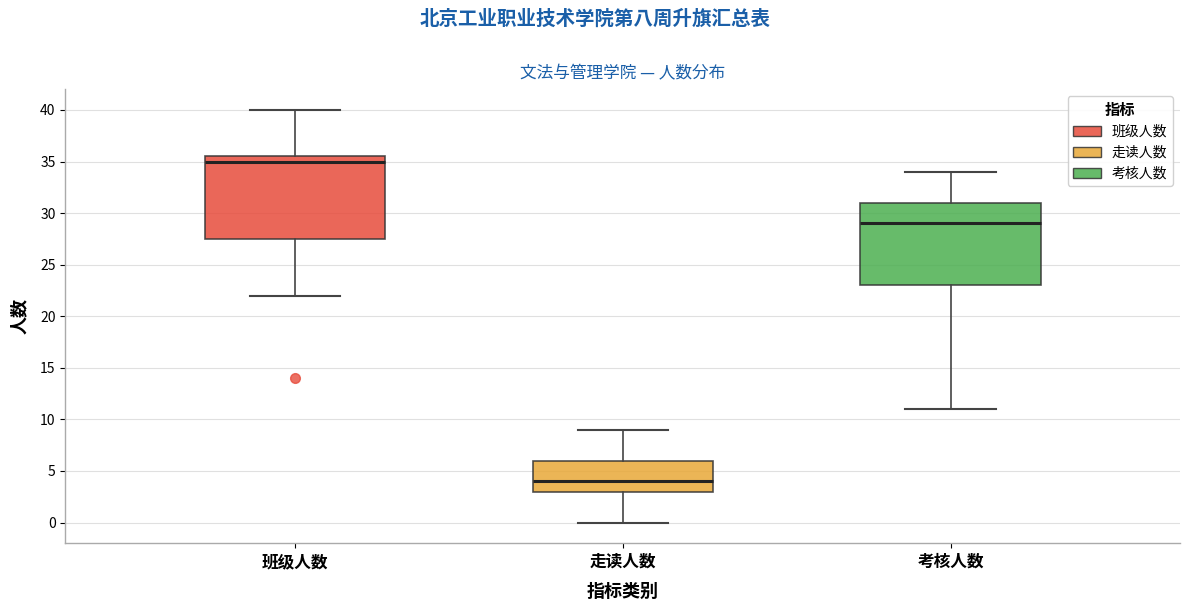

Which box has the lowest median line?

走读人数